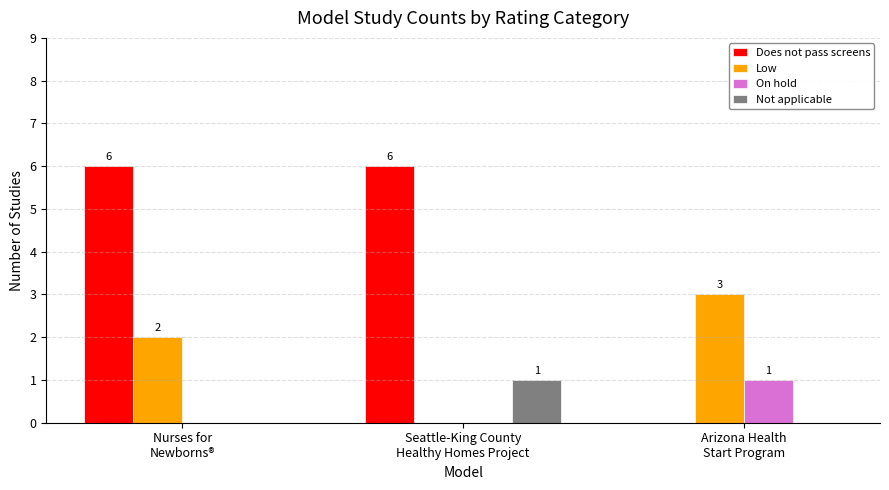

Which series has the largest total across all categories?

Does not pass screens